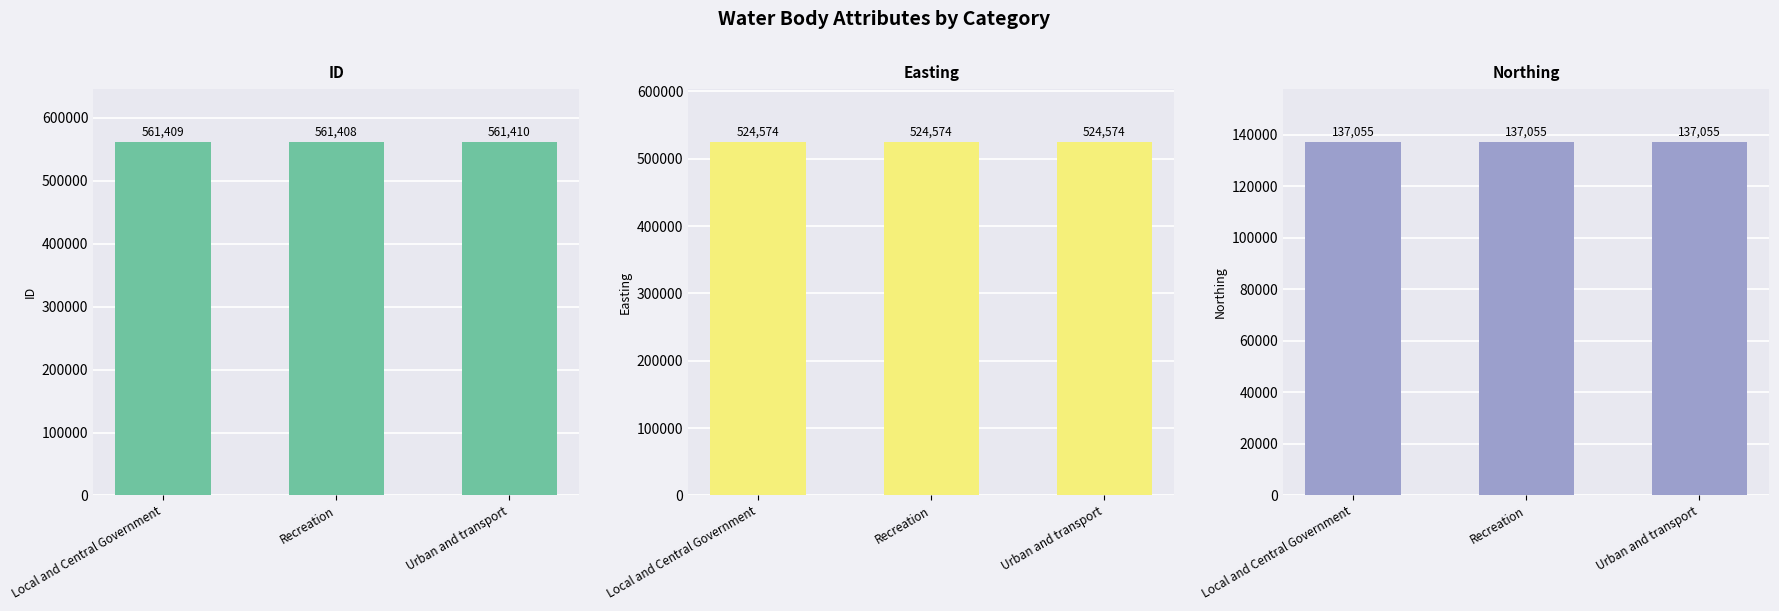

Rank the categories by Northing value from lowest to highest.

Local and Central Government, Recreation, Urban and transport